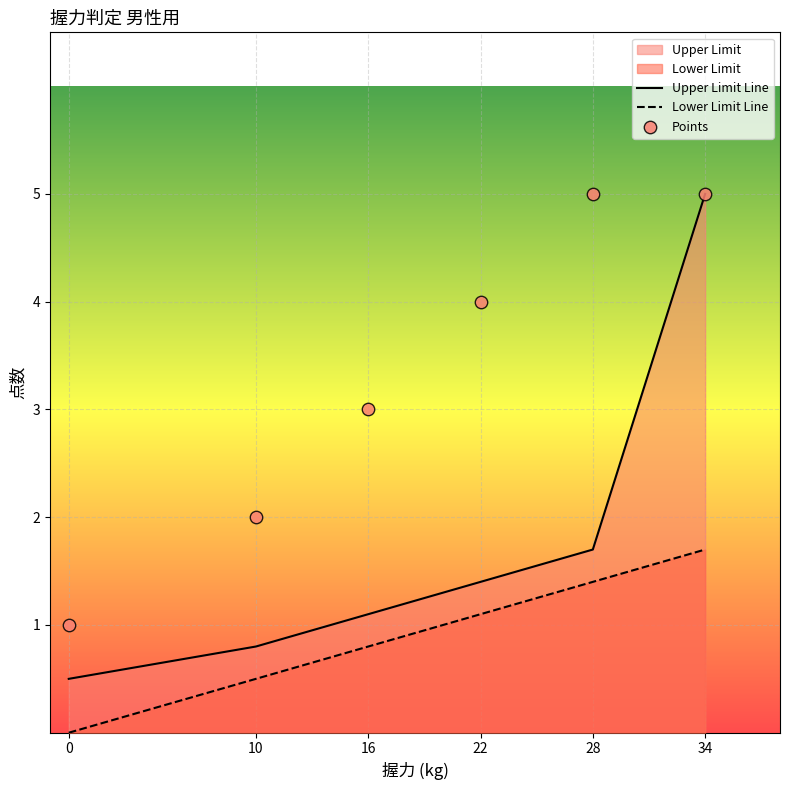

Which series has the largest total across all categories?

Points